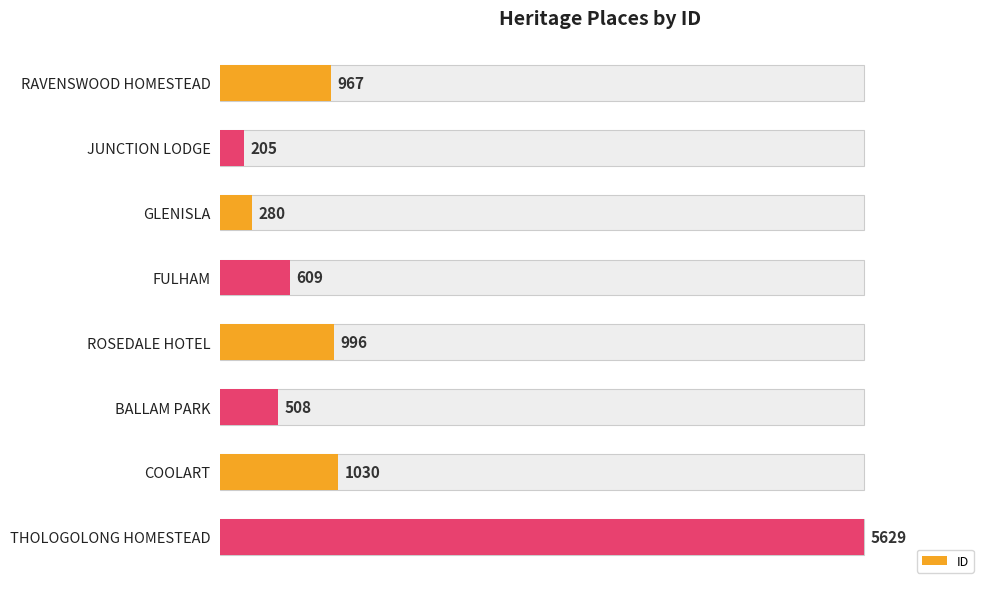

Does the chart contain any negative values?

No